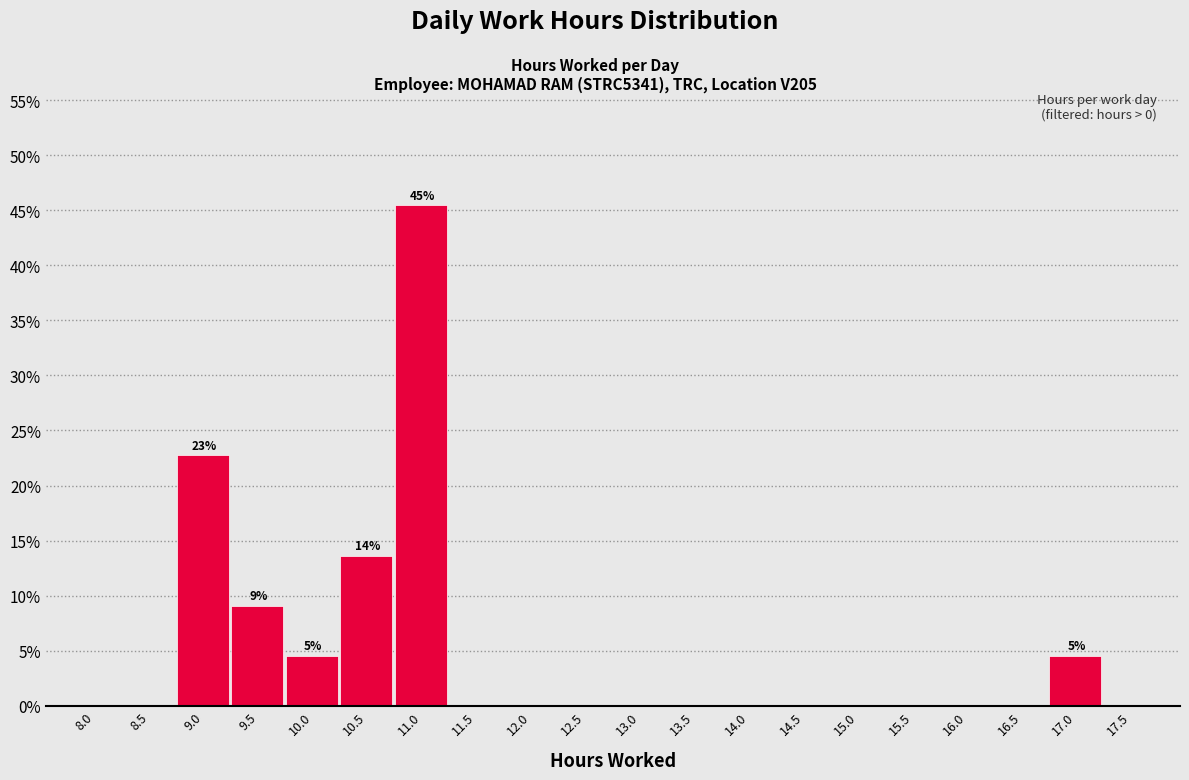

Reading left to right, list all the values displayed in this chart.

8.0=0.0	8.5=0.0	9.0=22.7	9.5=9.1	10.0=4.5	10.5=13.6	11.0=45.5	11.5=0.0	12.0=0.0	12.5=0.0	13.0=0.0	13.5=0.0	14.0=0.0	14.5=0.0	15.0=0.0	15.5=0.0	16.0=0.0	16.5=0.0	17.0=4.5	17.5=0.0